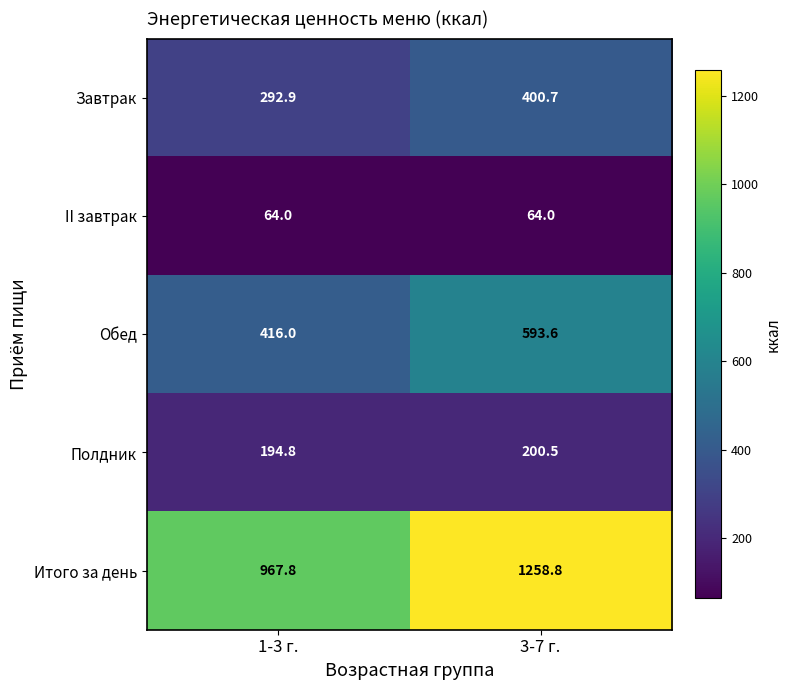

Rank the series by their maximum value, from highest to lowest.

Итого за день, Обед, Завтрак, Полдник, II завтрак